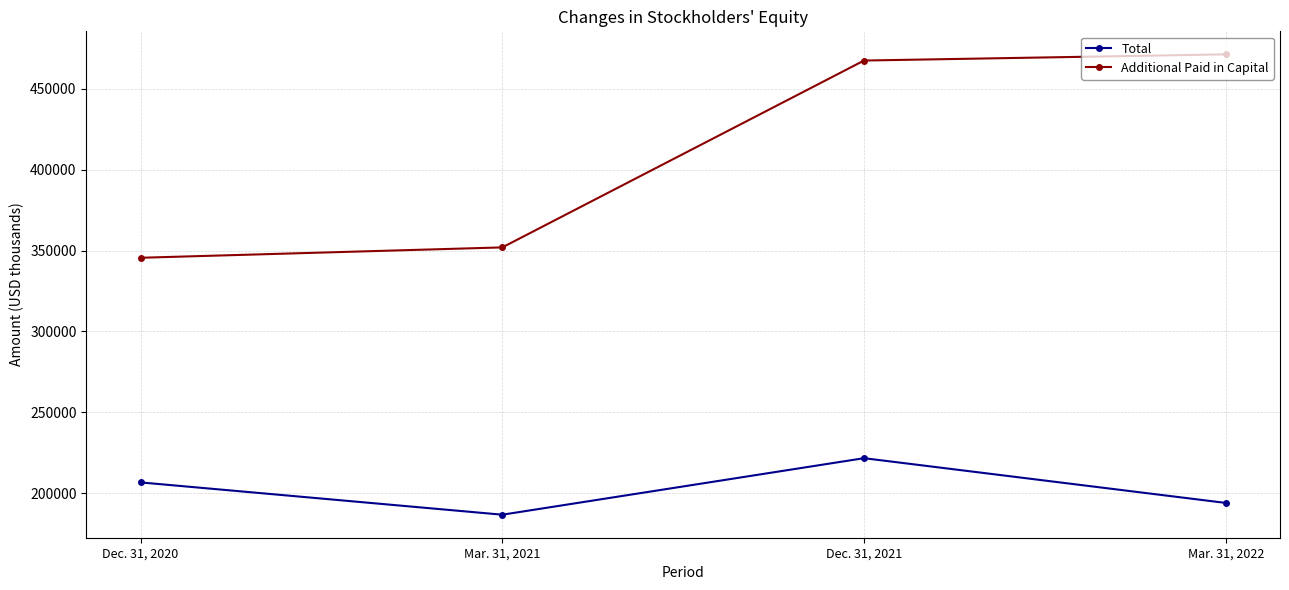

Does the chart display data point markers on the line(s)?

Yes